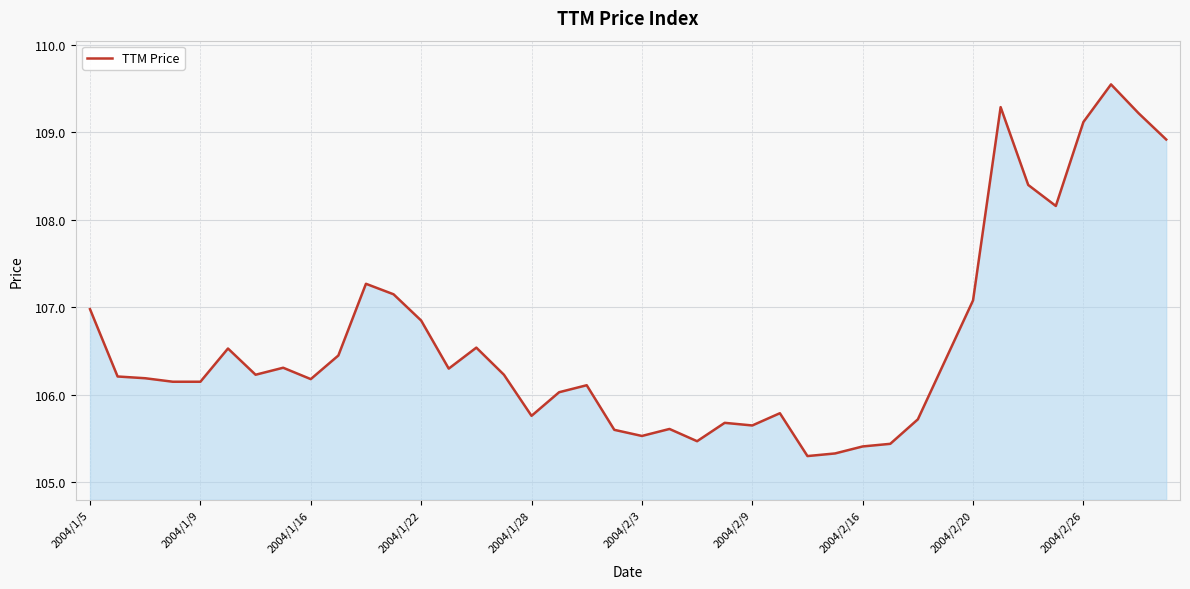

What is the difference between the maximum and second lowest values?

4.2